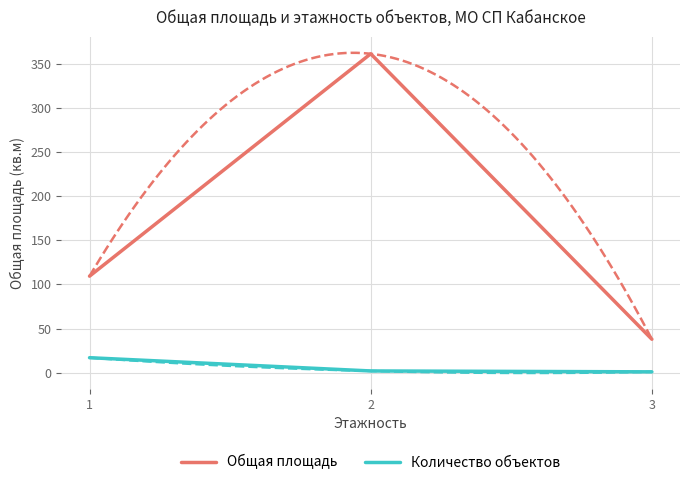

True or false: Количество объектов has a value of 0.2 at 3.

False